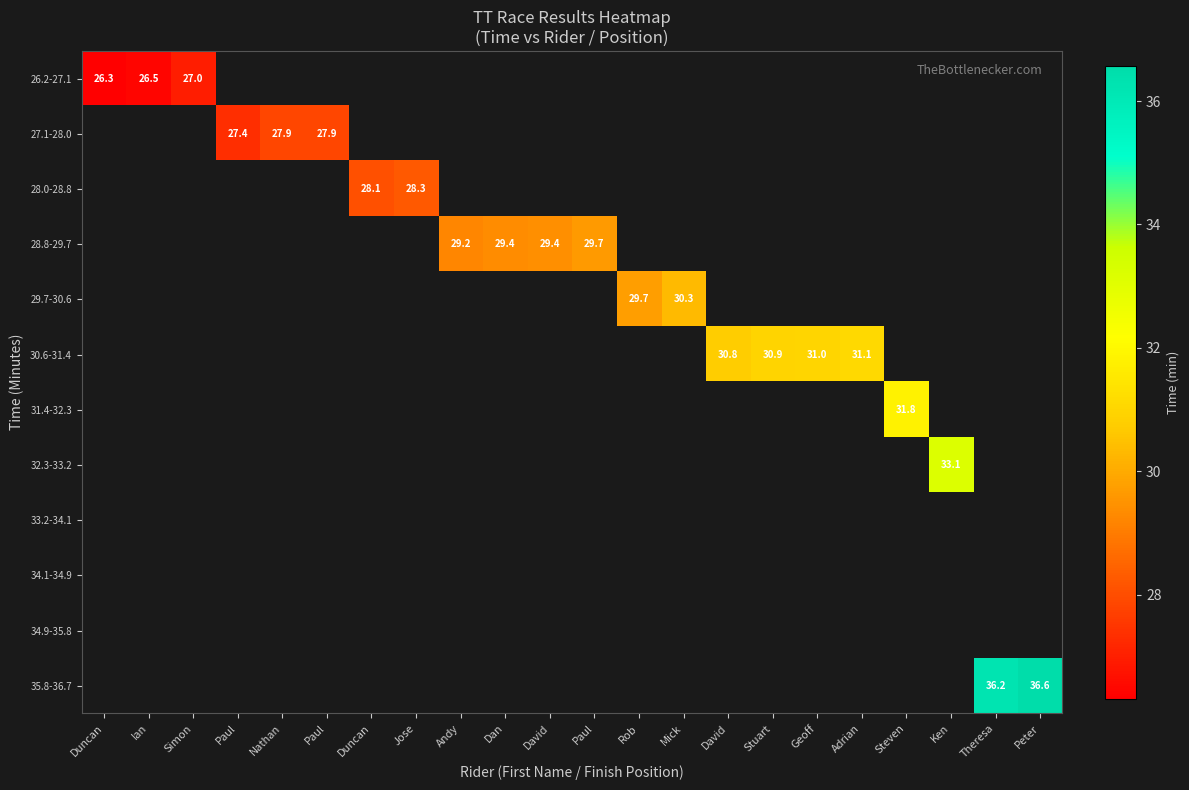

True or false: 30.6-31.4 has a value of 9.1 at Stuart.

False